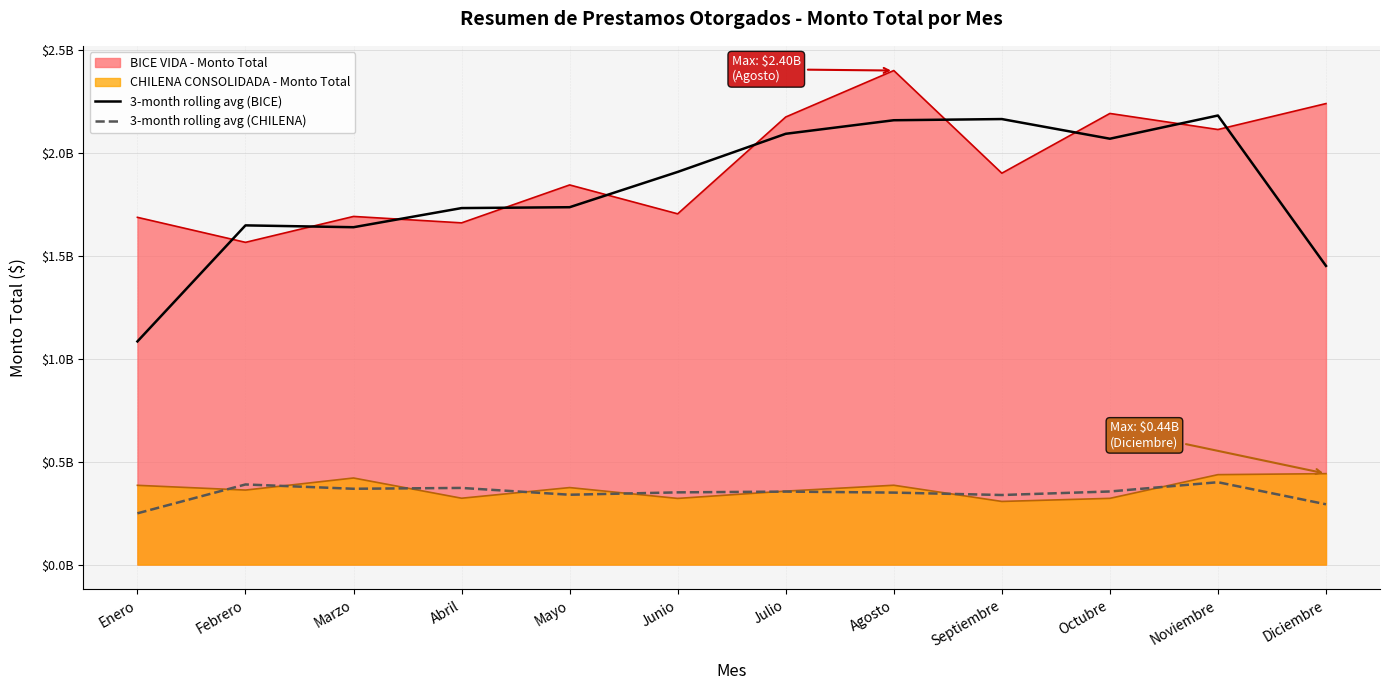

What are all the series names shown in the legend?

BICE VIDA - Monto Total, CHILENA CONSOLIDADA - Monto Total, 3-month rolling avg (BICE), 3-month rolling avg (CHILENA)